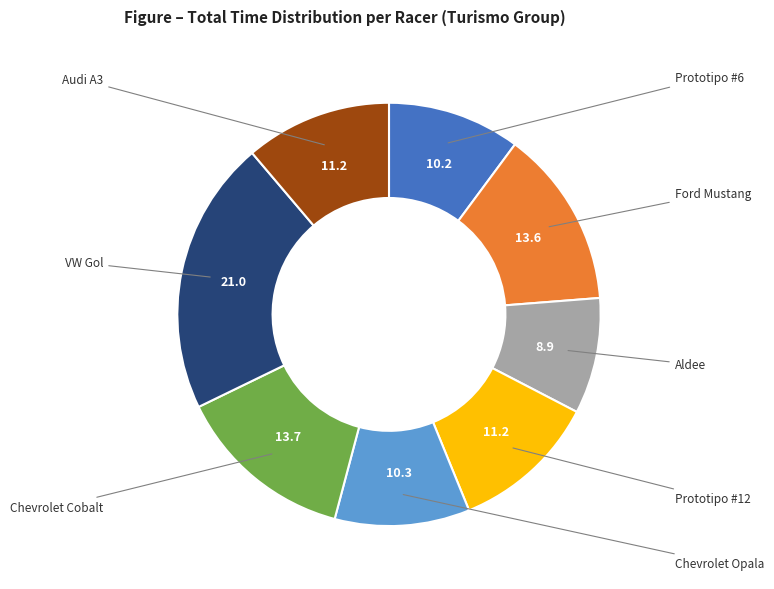

Is there any slice that represents more than half of the pie?

No